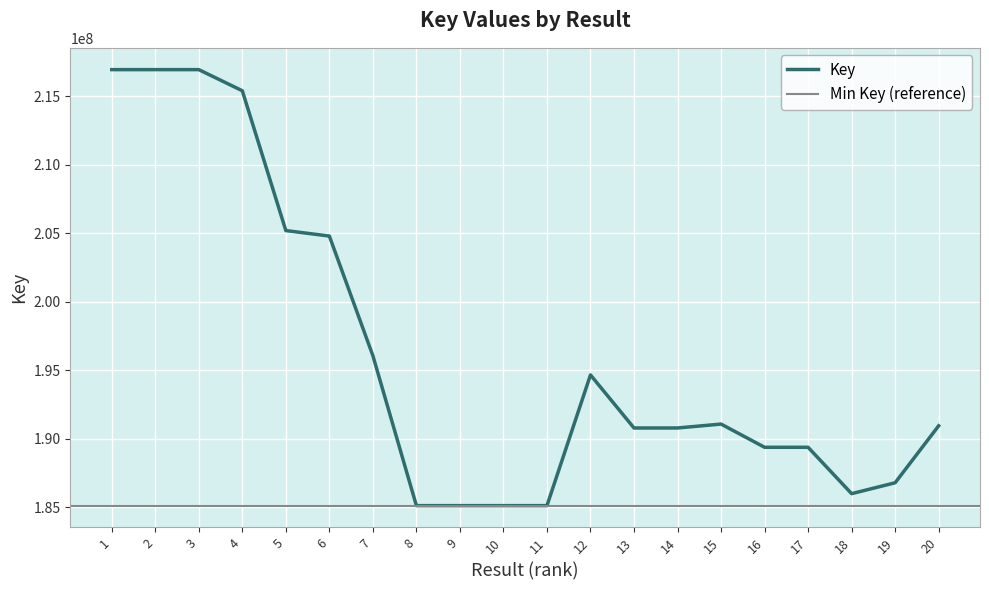

Is it true that the value at 5 is 95908098?

False